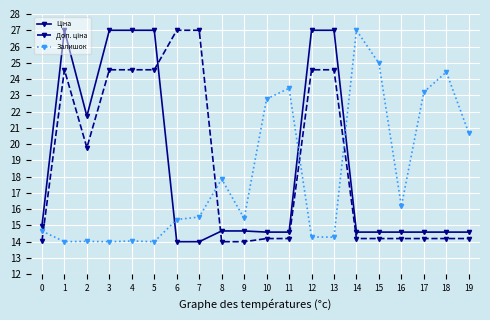

True or false: Залишок has a value of 27.0 at 14.

True